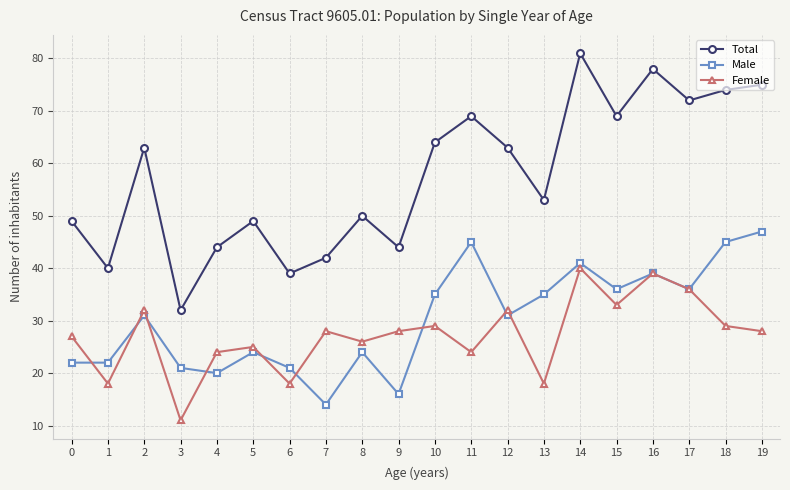

What is the sum of the Female values at 19 and 0?

55